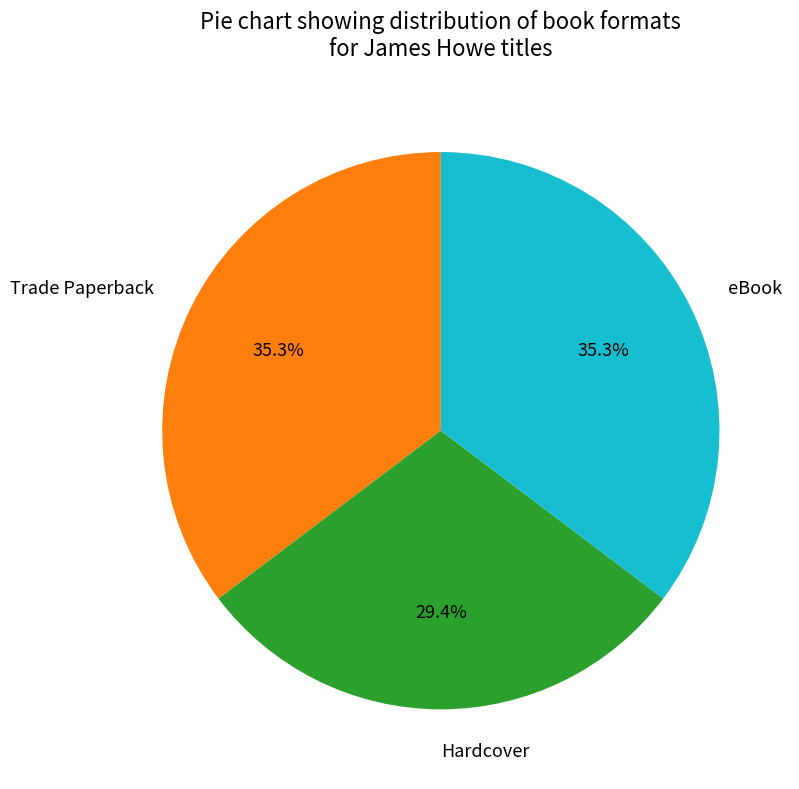

Combined, what portion of the pie is Trade Paperback and Hardcover?

64.7%